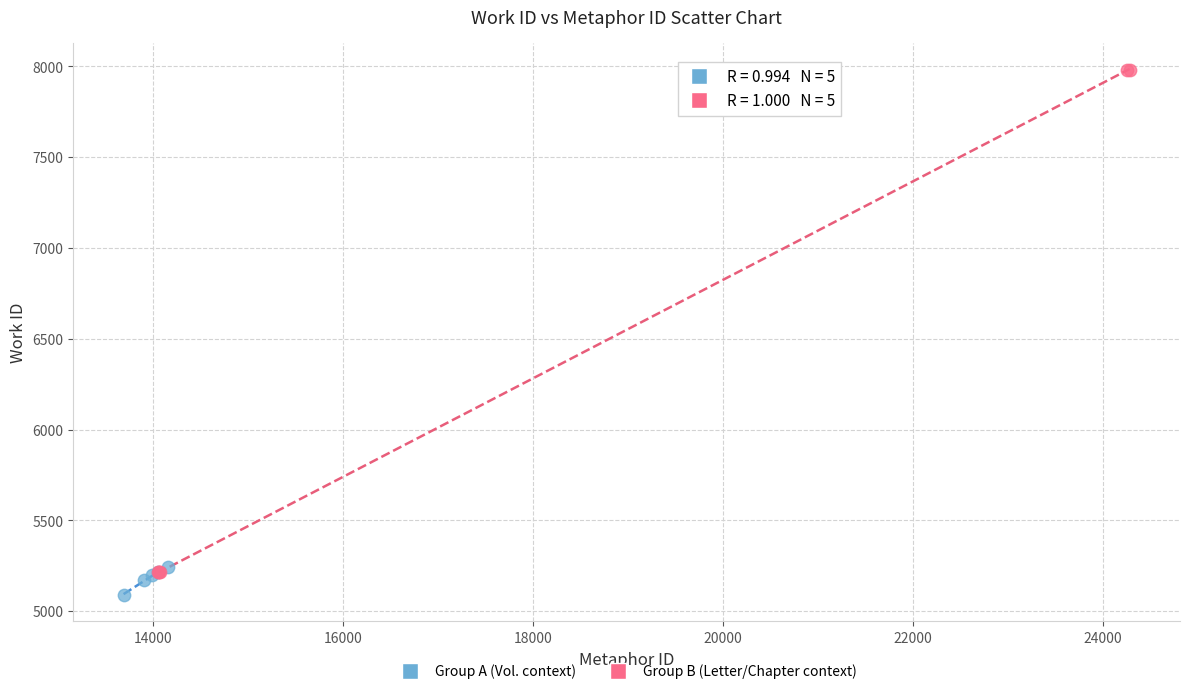

Which series has the largest Y range (max minus min)?

Group B (Letter/Chapter context)